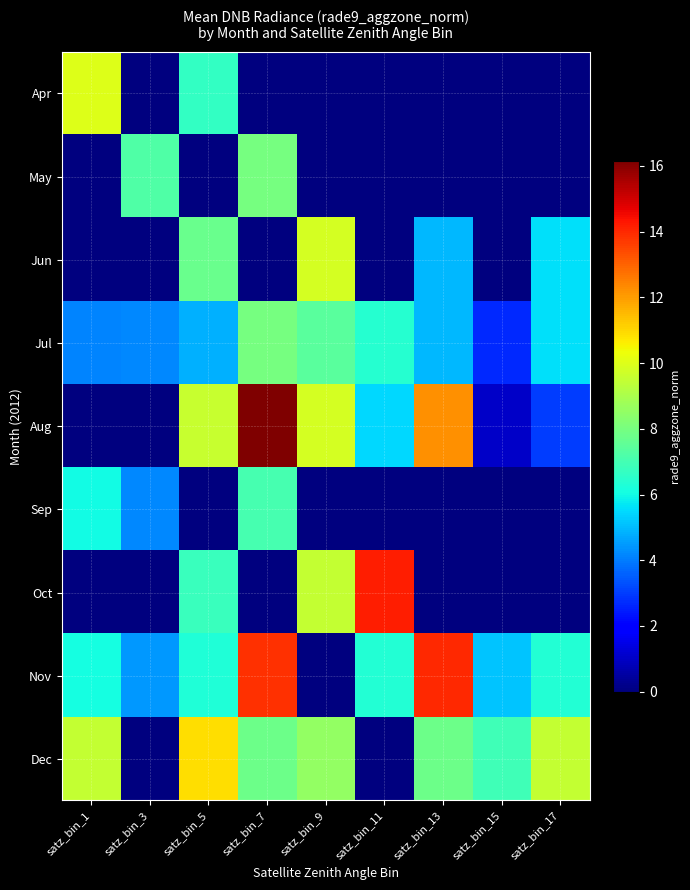

What is the total value across all series at satz_bin_13?

43.9